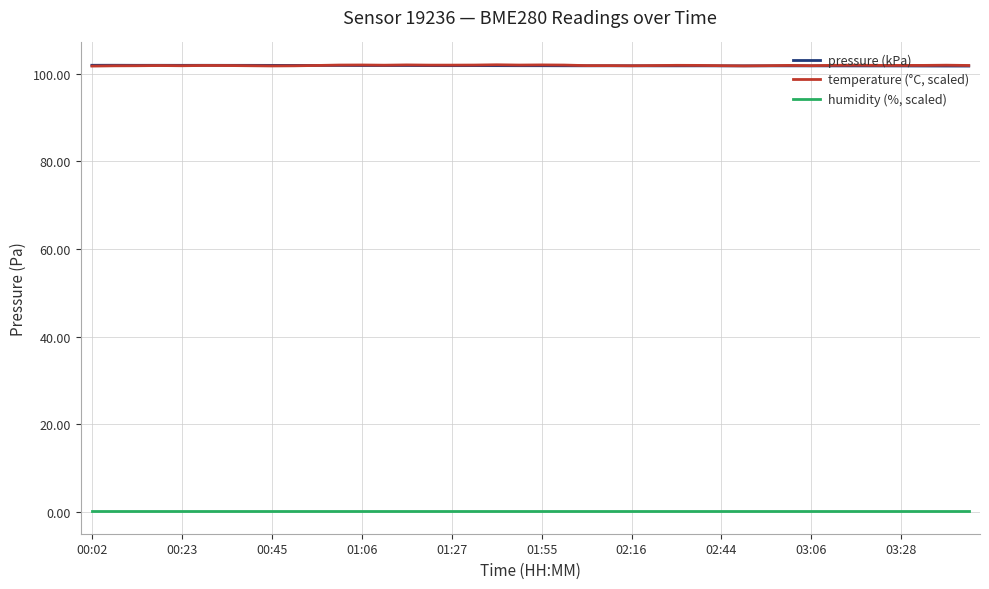

What is the greatest value displayed?

102.0